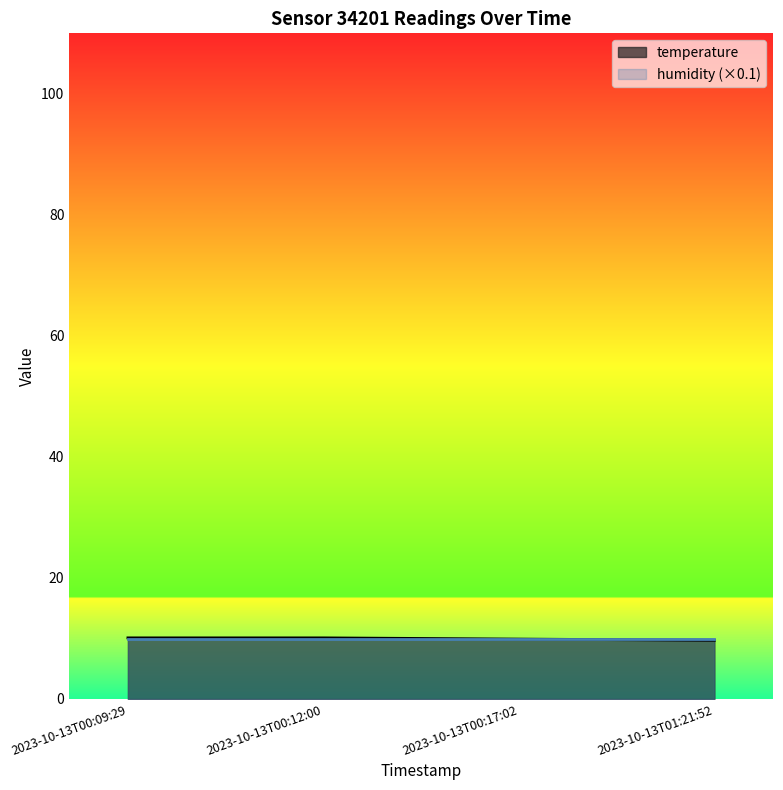

What is the sum of the values at 2023-10-13T00:12:00 and 2023-10-13T00:17:02?

20.0